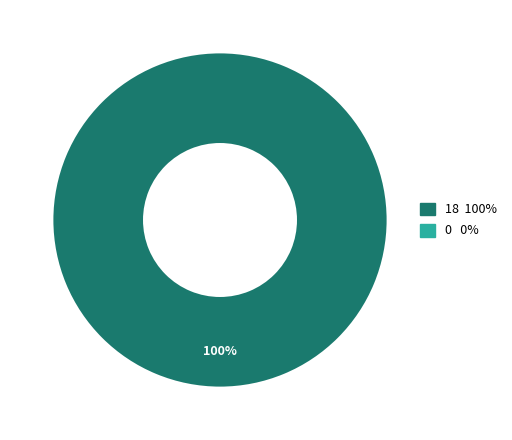

How many slices are in this pie chart?

2